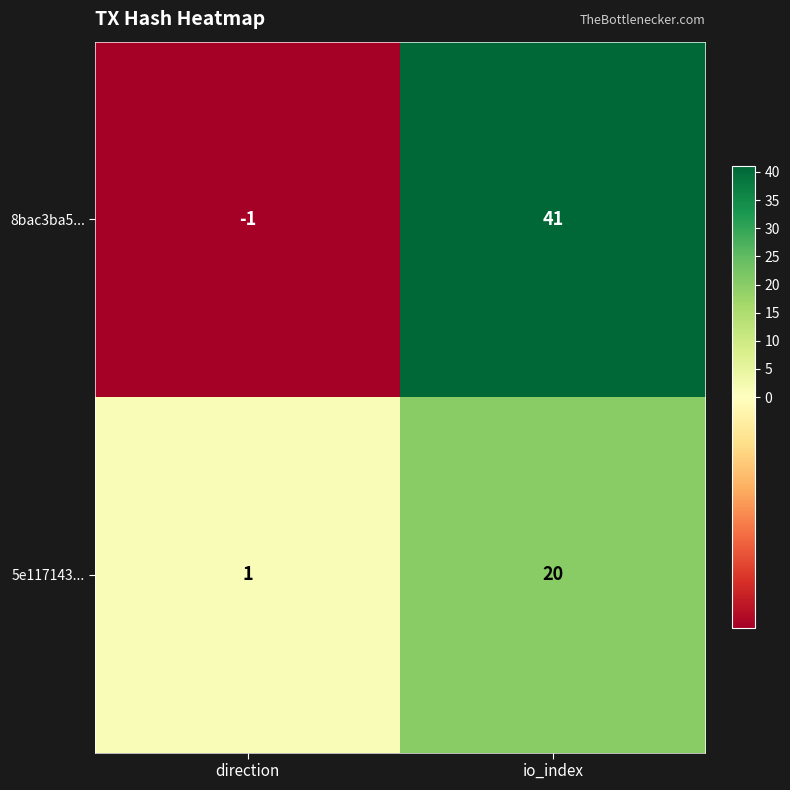

True or false: 5e117143... has a value of 2 at direction.

False